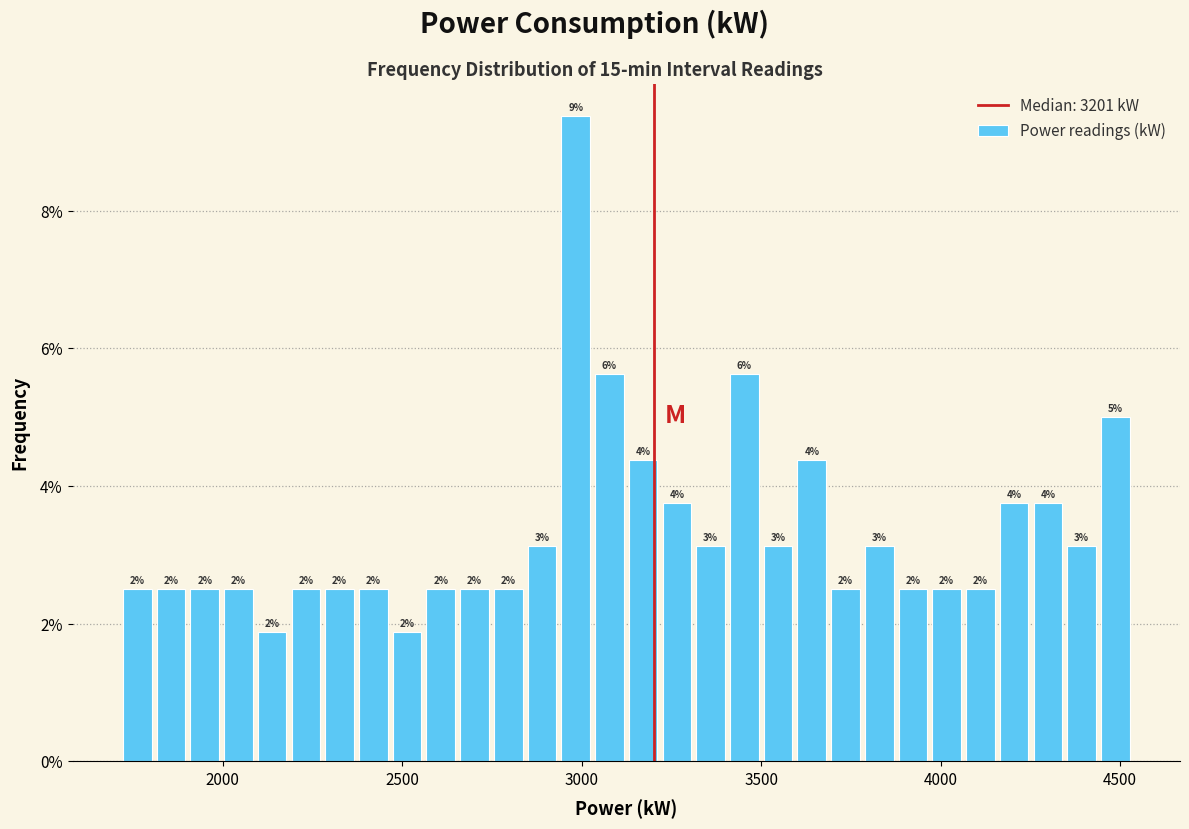

Read against the x-axis, roughly where is the centre of the tallest bar?

3000